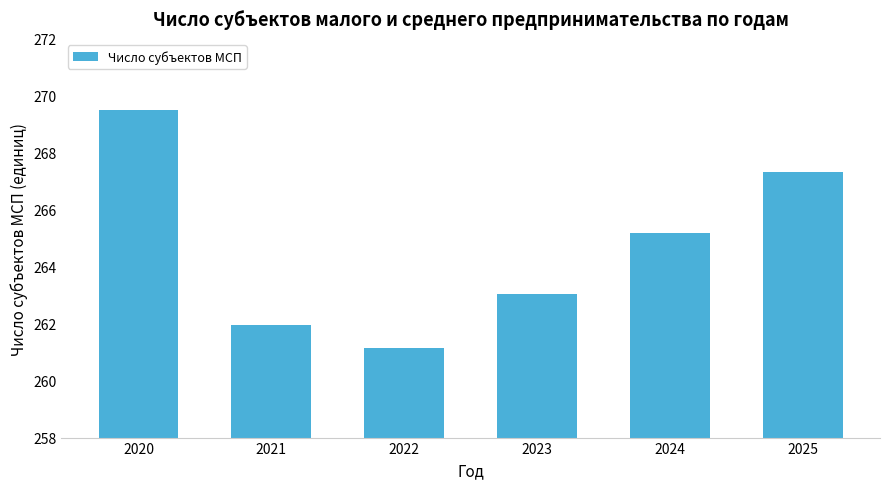

Are the bars horizontal?

No